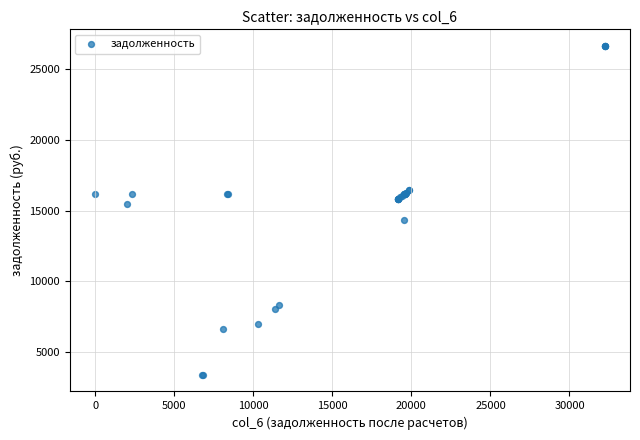

What Y value in the scatter plot is closest to 15016?

15449.7